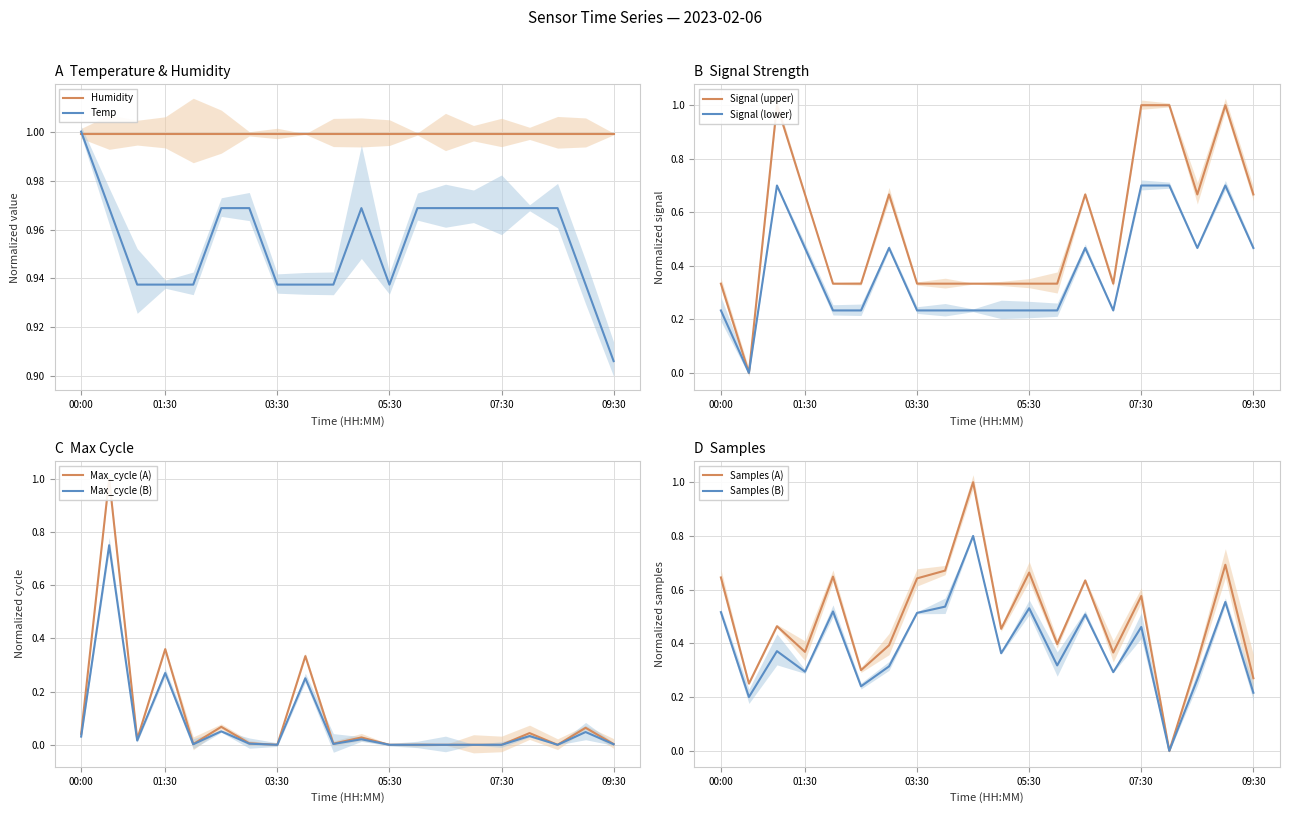

At which category is the sum across all series the highest?

09:00